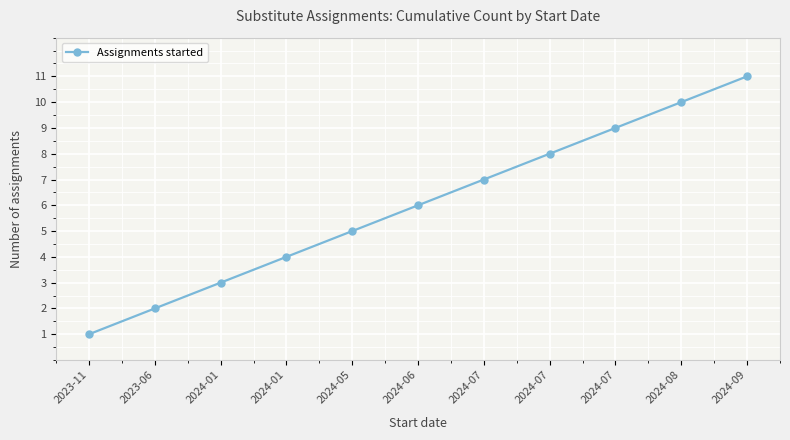

How many data points are less than 6?

5